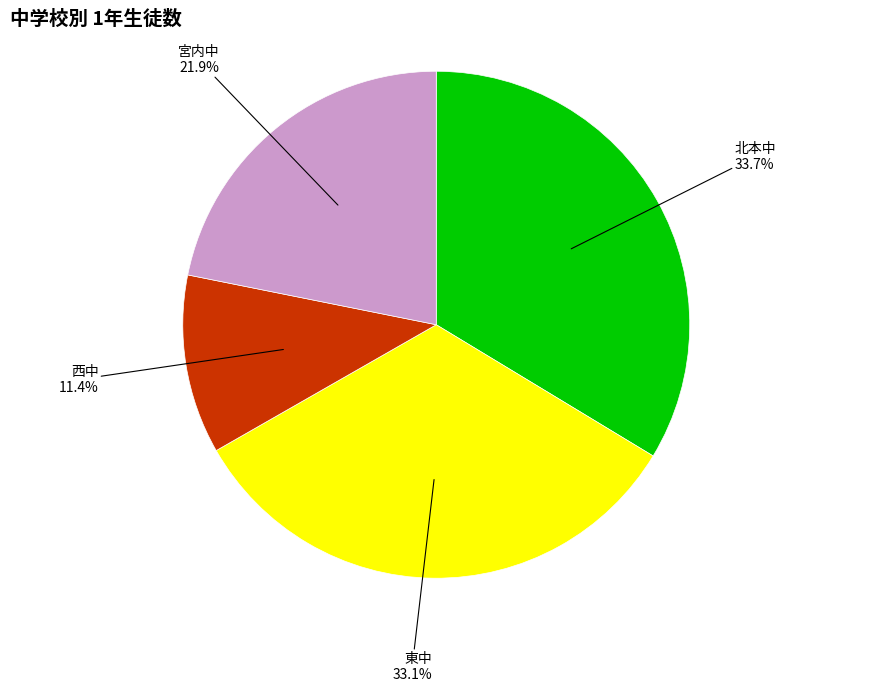

Rank the categories by value from lowest to highest.

西中, 宮内中, 東中, 北本中